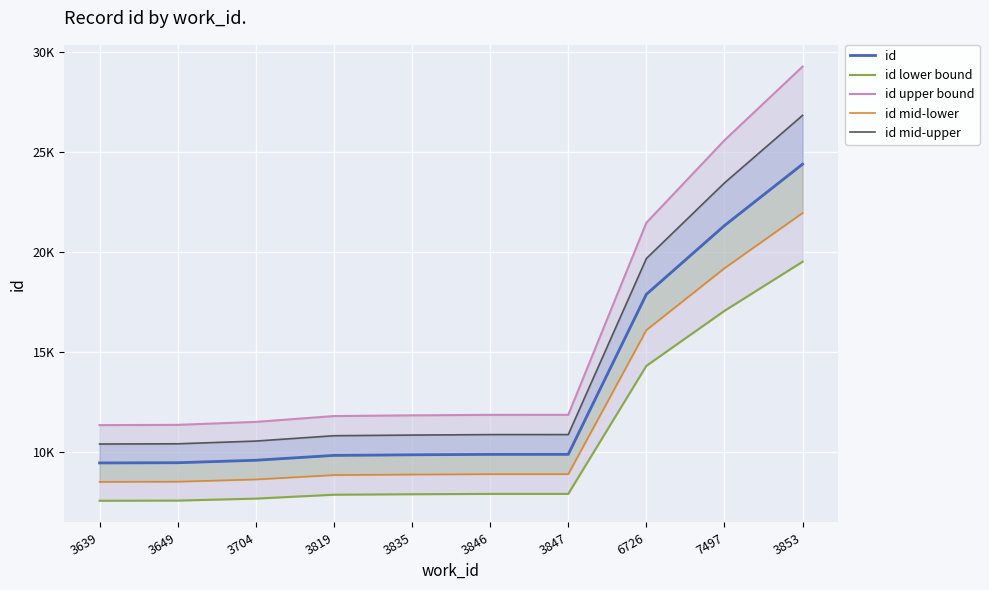

Rank the series at 3847 from lowest to highest value.

id lower bound, id mid-lower, id, id mid-upper, id upper bound